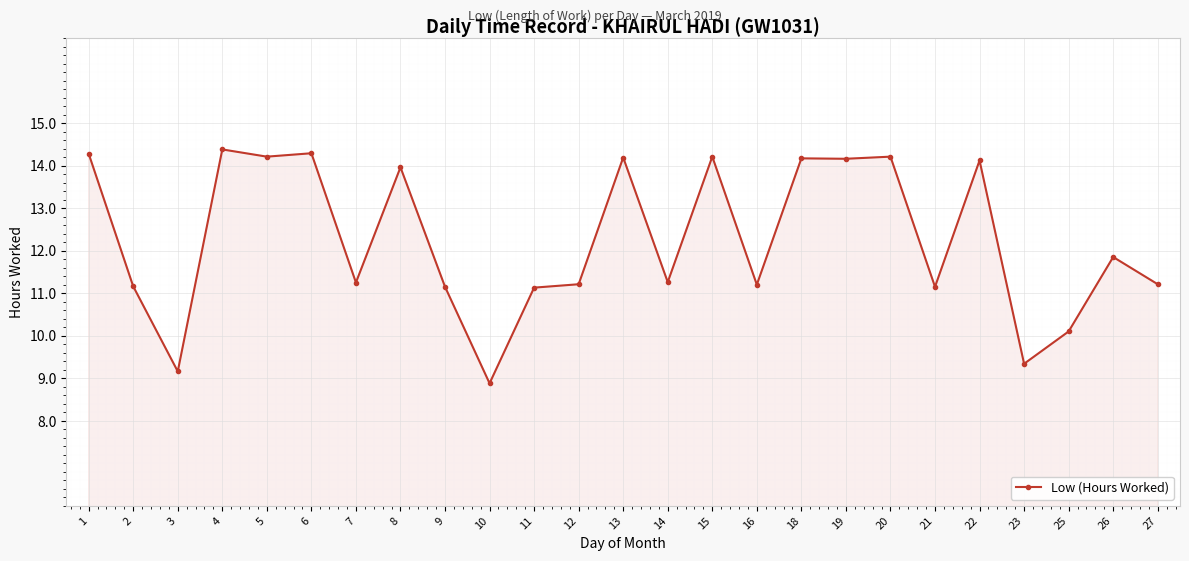

Which category has the lowest value across all series?

10